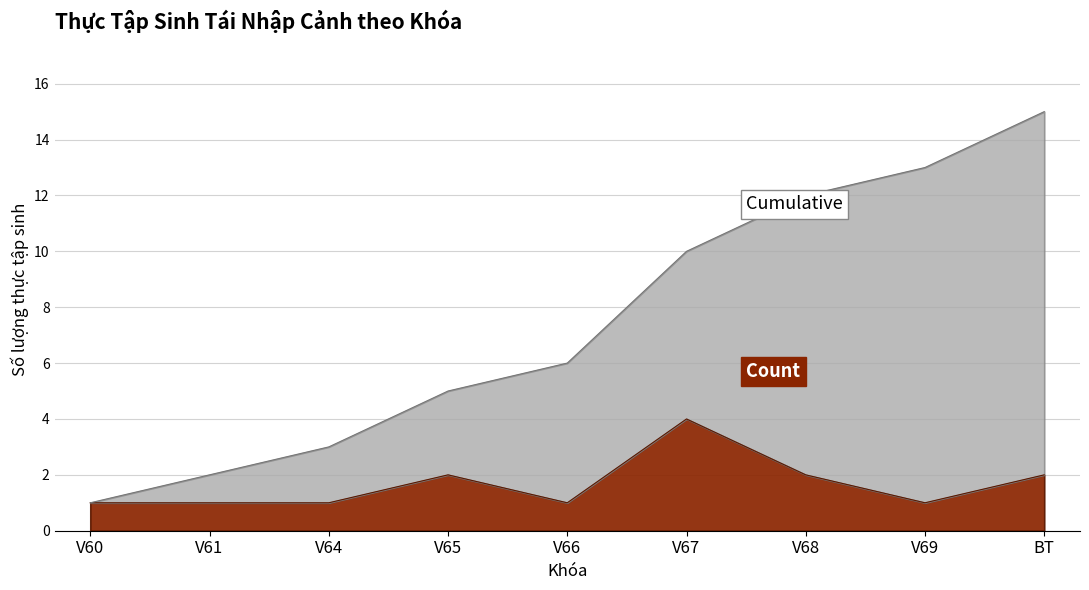

At which category is the sum across all series the highest?

BT